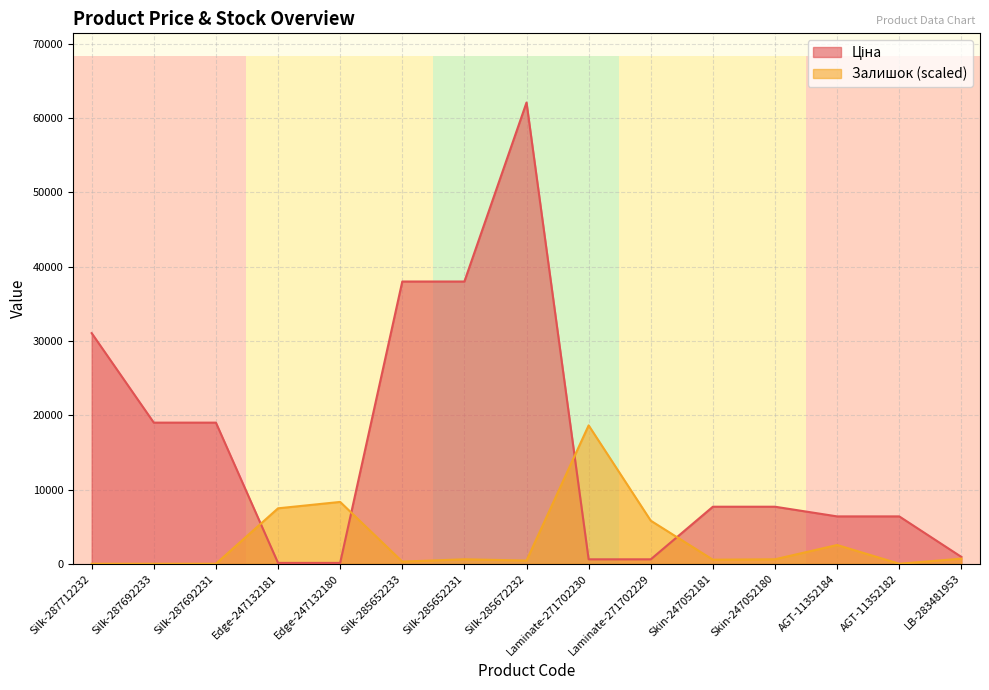

What is the spread (max minus min) of values at Silk-287692231?

19005.7